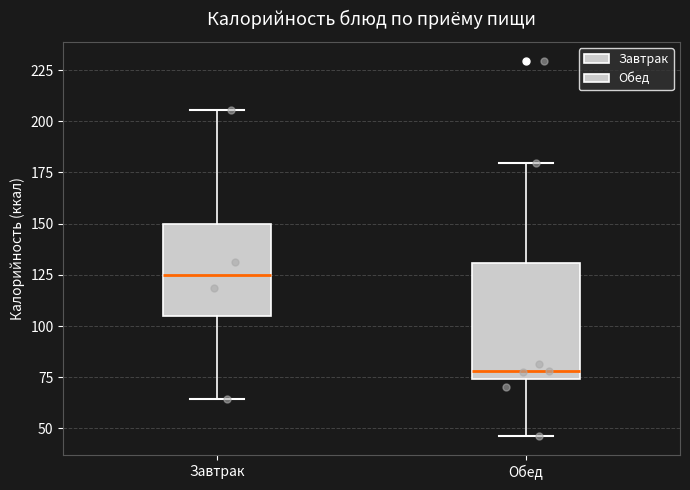

Reading left to right, read every box against the y-axis: the position of its median line, the range the box covers, and the ends of its whiskers. The values are not printed on the chart, so give them approximately, as read against the axis.

Завтрак: median 125, box 105 to 150, whiskers 65 to 205
Обед: median 80, box 75 to 130, whiskers 45 to 180